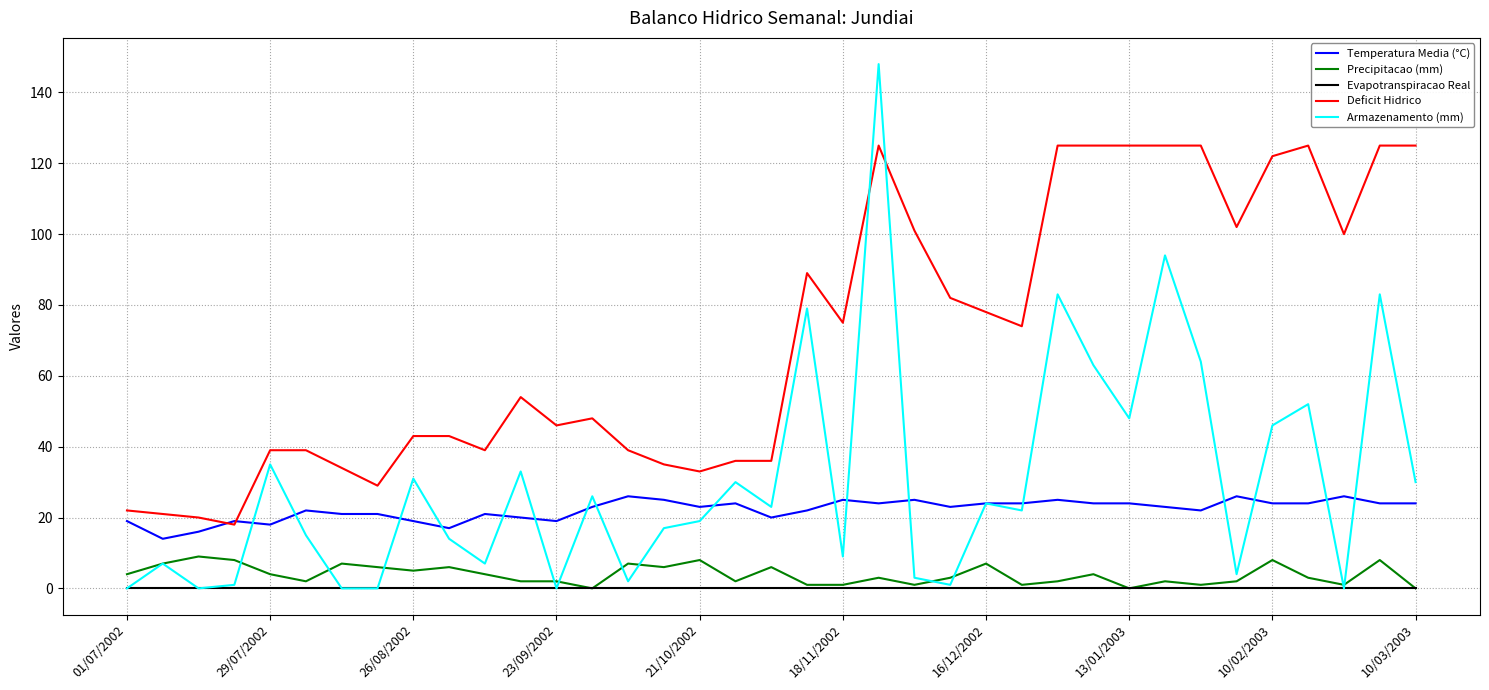

True or false: Evapotranspiracao Real and Deficit Hidrico cross at least once.

False